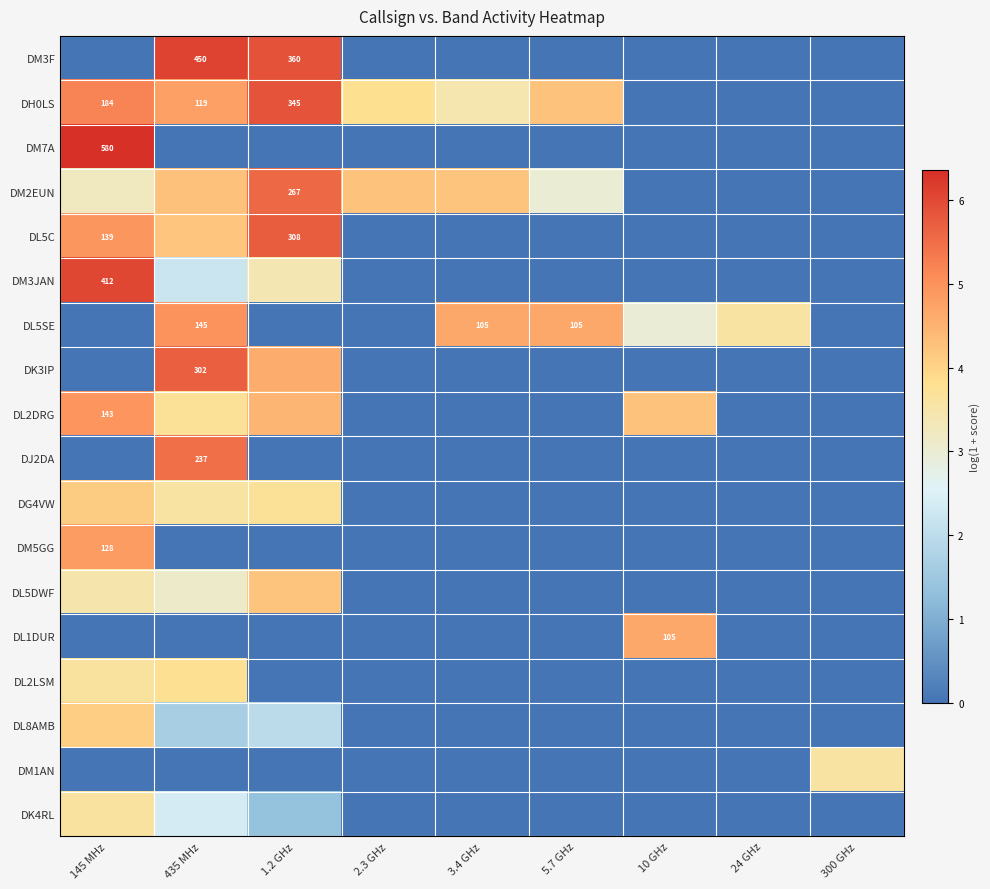

At how many categories does at least one series exceed 5?

3